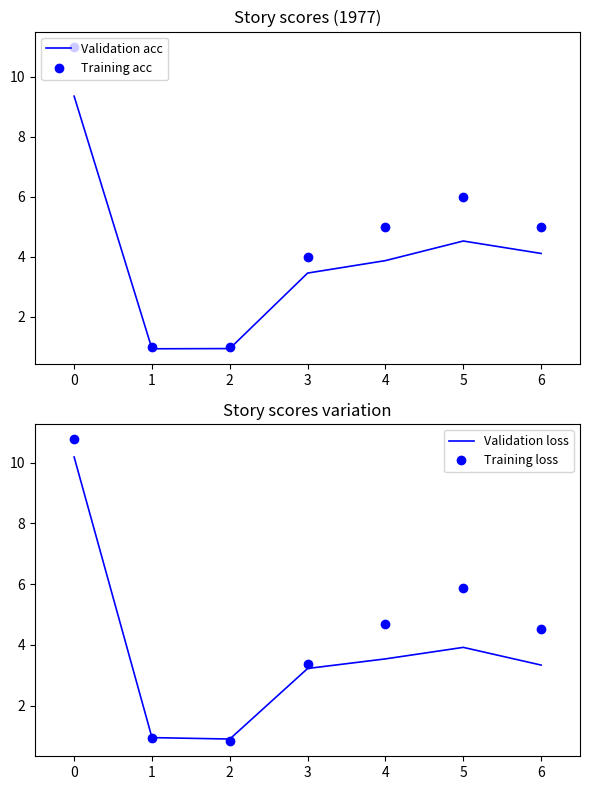

Is it true that Training acc equals 5.0 at 6?

True